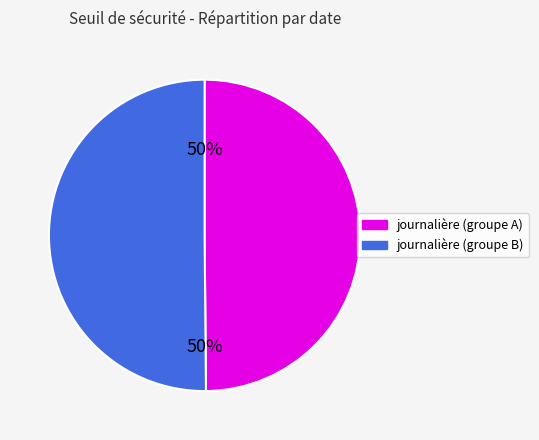

To the nearest percent, what is the average slice percentage?

50%